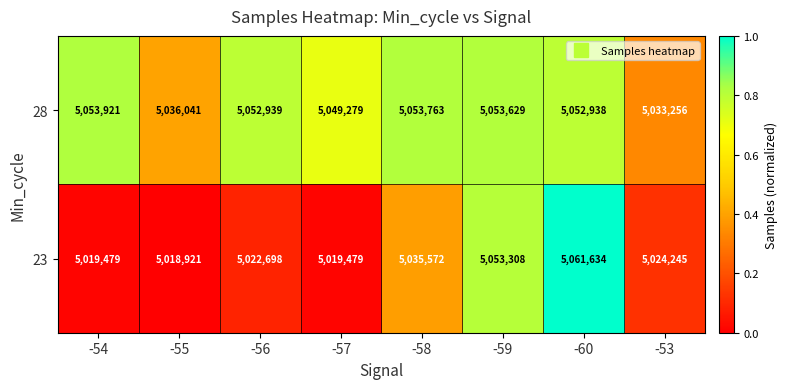

What is the difference between the 28 values at -58 and -60?

825